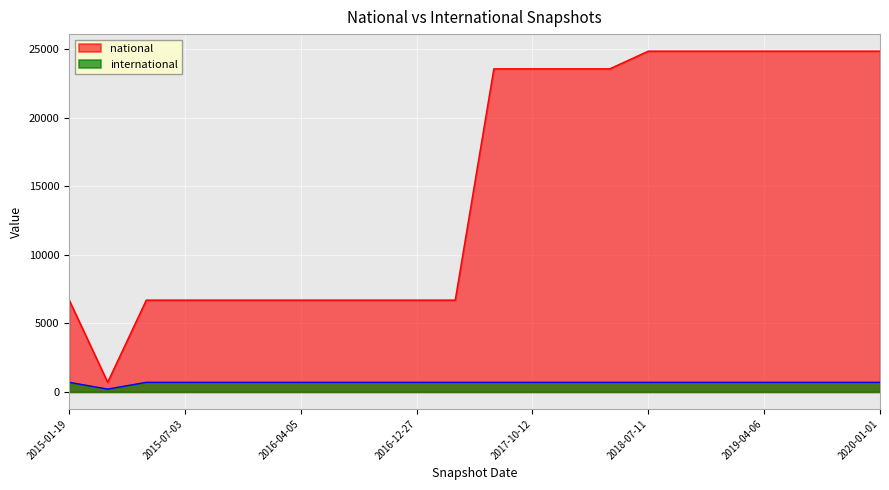

What is the maximum value shown in the chart?

24872